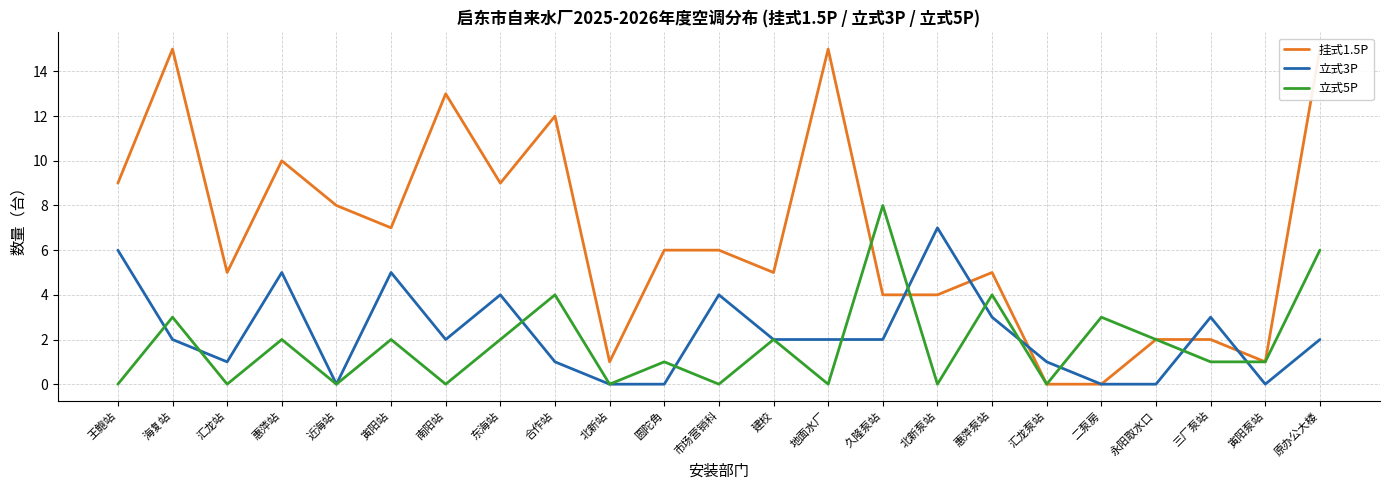

What is the total value across all series at 惠萍泵站?

12